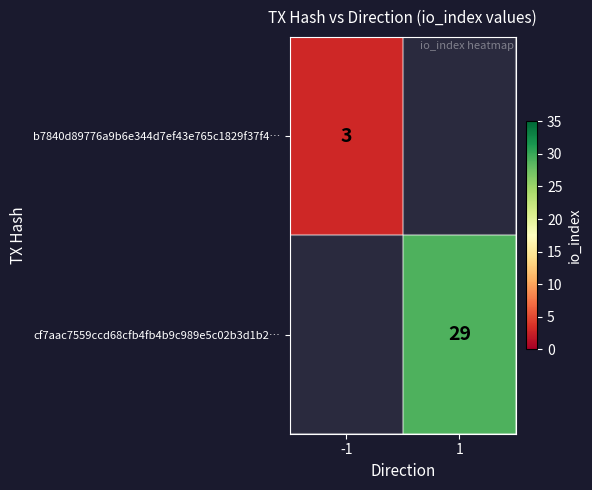

Is the value of cf7aac7559ccd68cfb4fb4b9c989e5c02b3d1b2… at 1 greater than the value of b7840d89776a9b6e344d7ef43e765c1829f37f4… at -1?

Yes